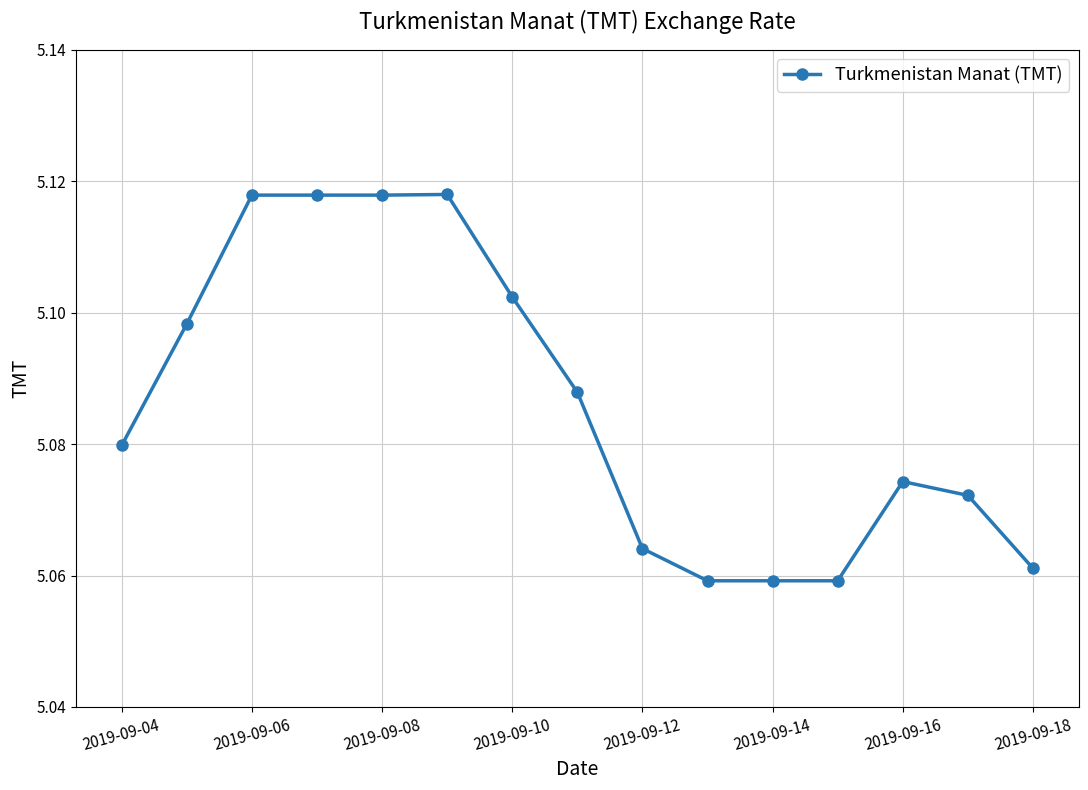

True or false: there are more than 1 points higher than both neighbors.

True